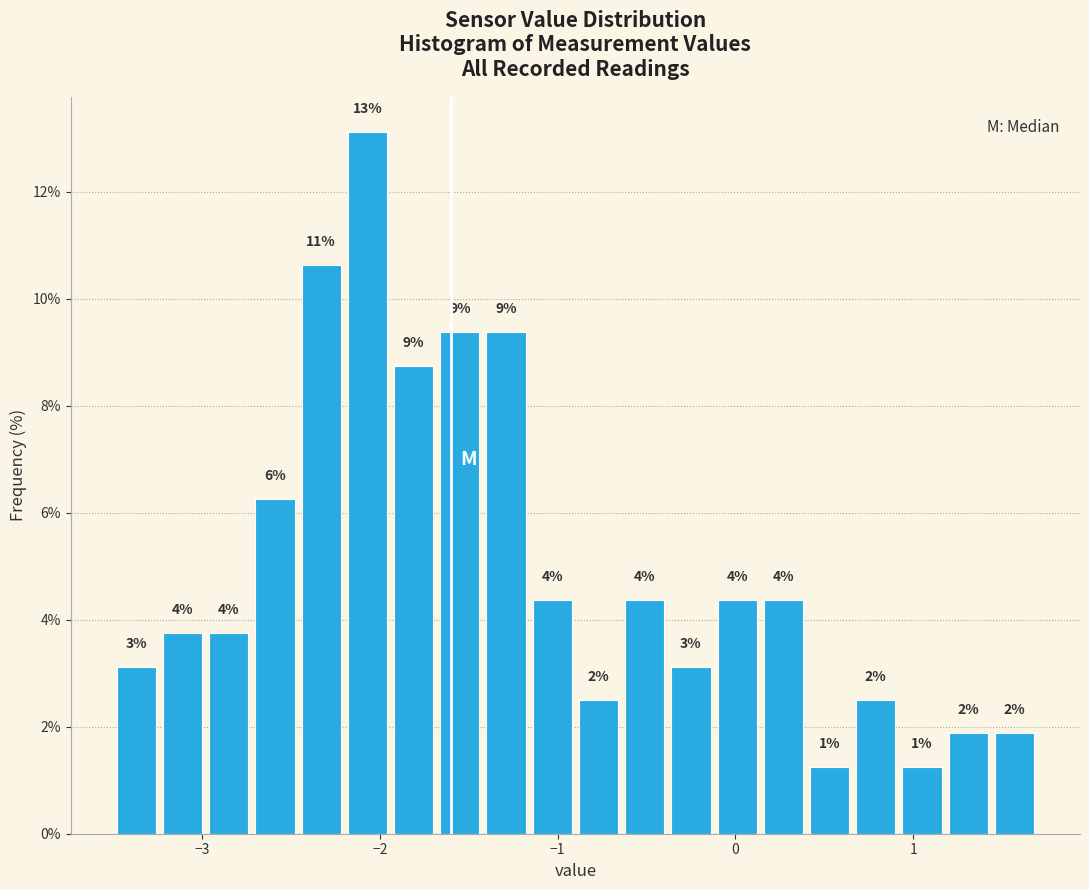

Read against the x-axis, roughly where is the centre of the tallest bar?

-2.1